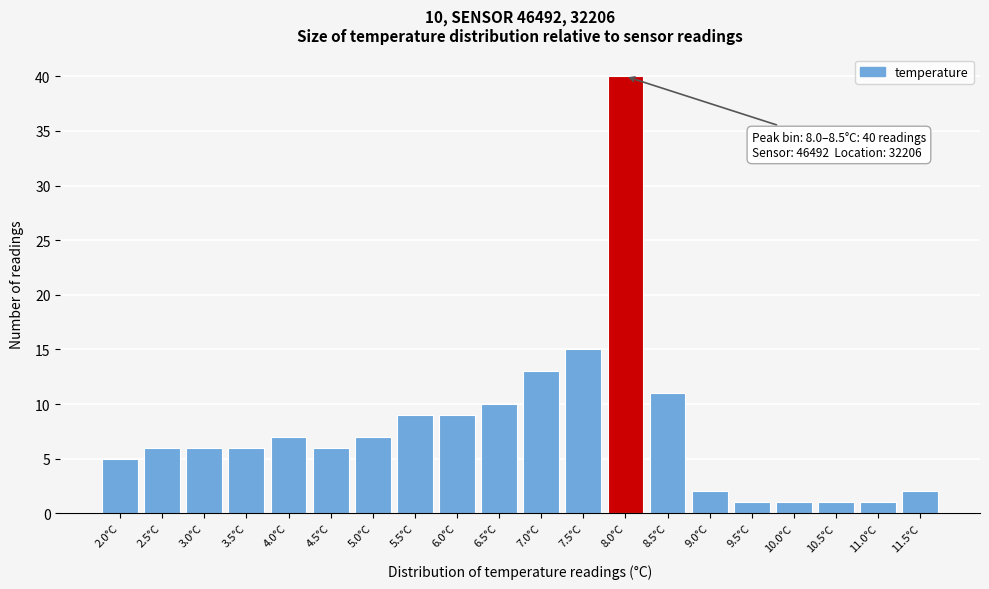

Reading left to right, list all the values displayed in this chart.

2.0°C=5	2.5°C=6	3.0°C=6	3.5°C=6	4.0°C=7	4.5°C=6	5.0°C=7	5.5°C=9	6.0°C=9	6.5°C=10	7.0°C=13	7.5°C=15	8.0°C=40	8.5°C=11	9.0°C=2	9.5°C=1	10.0°C=1	10.5°C=1	11.0°C=1	11.5°C=2